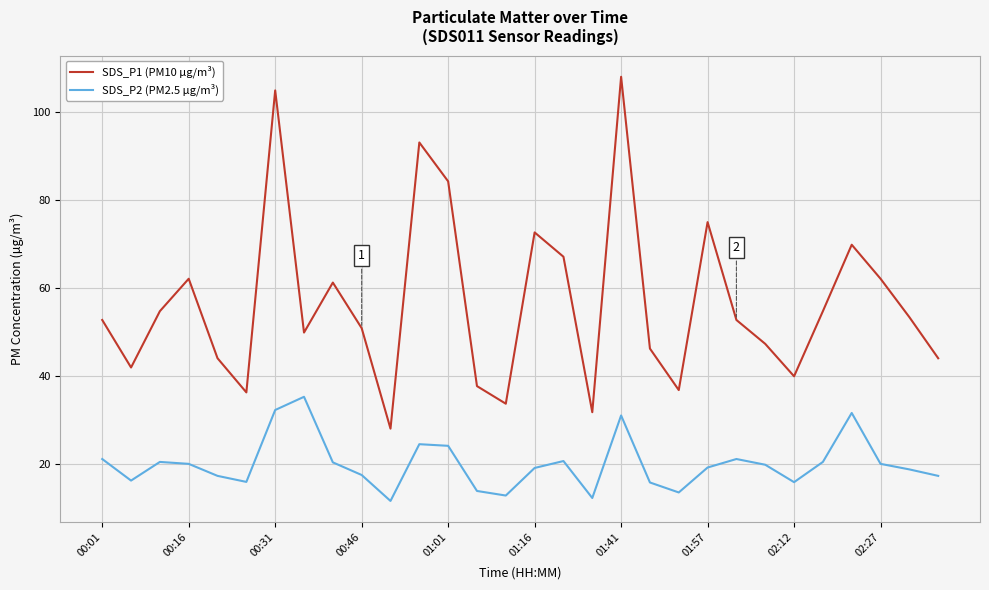

Which series has the widest spread of values?

SDS_P1 (PM10 µg/m³)